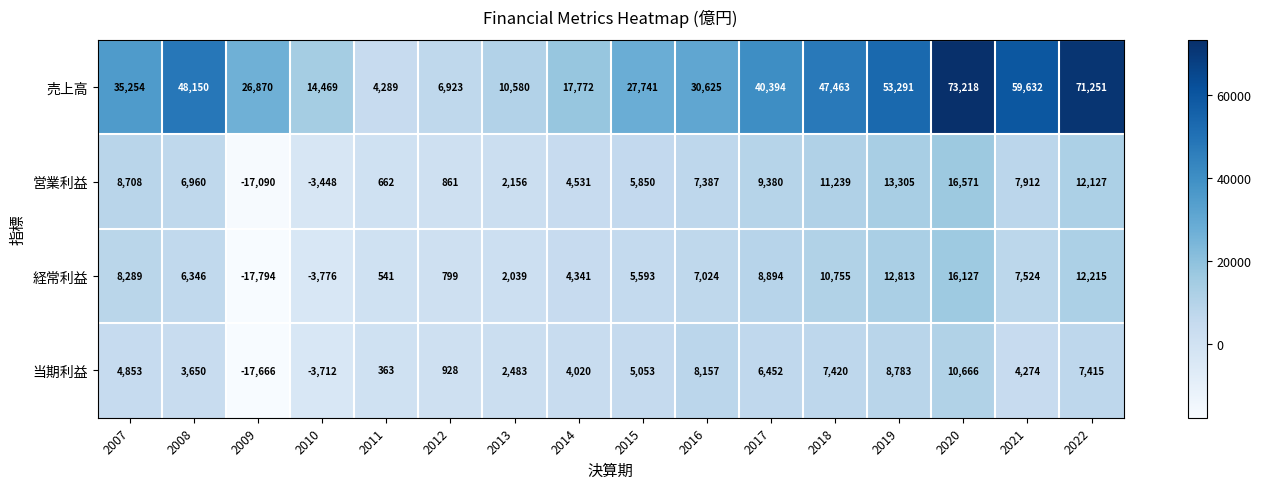

At which category does the chart reach its peak across all series?

2020